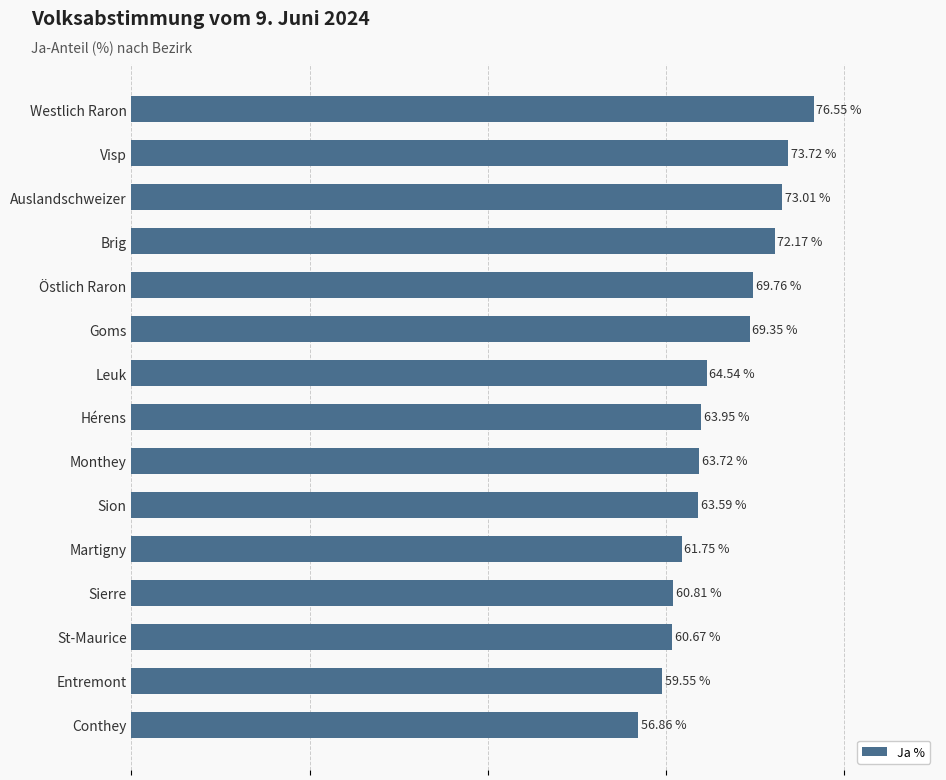

Where is the data nearest to the value 66?

Leuk